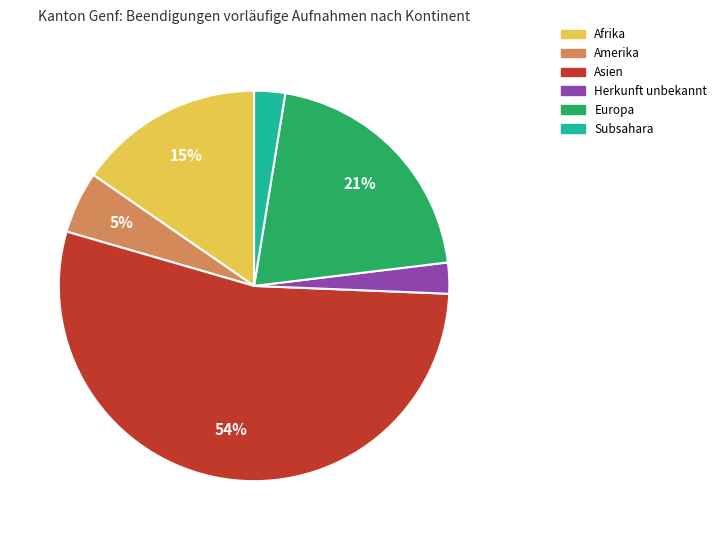

To the nearest percent, what is the average slice percentage?

17%